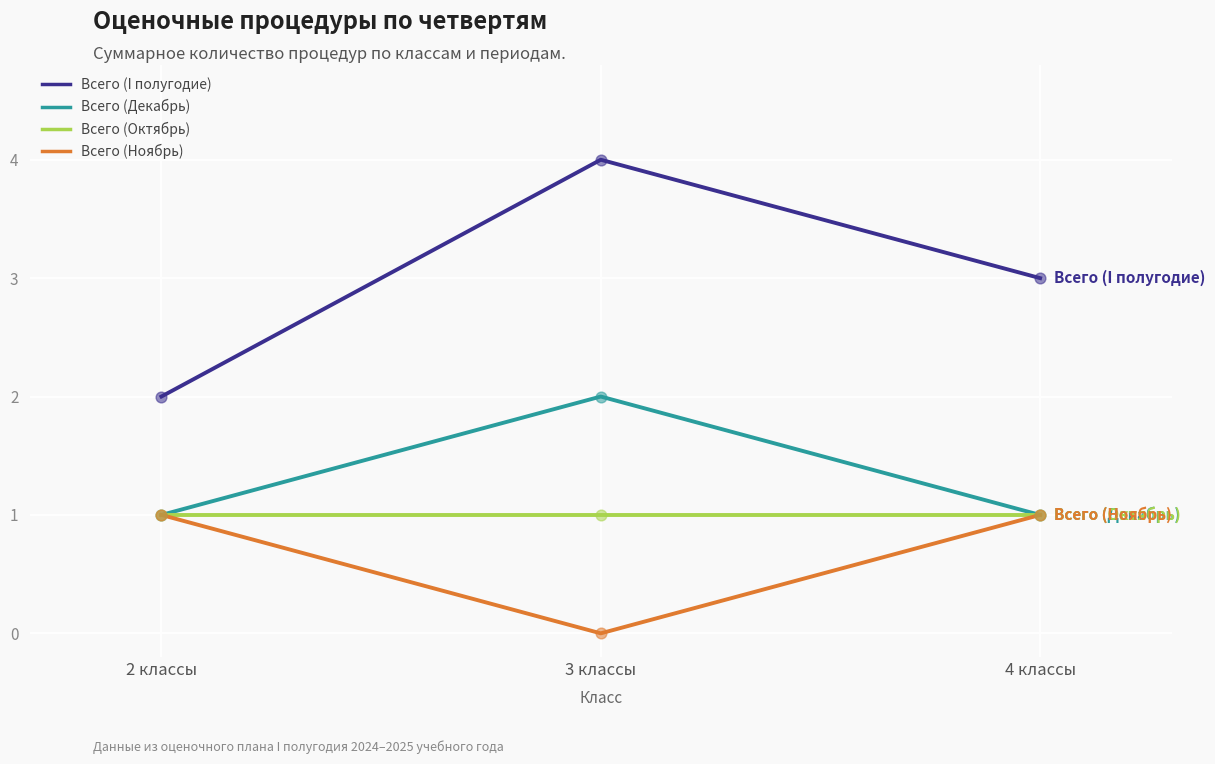

What is the total value across all series at 2 классы?

5